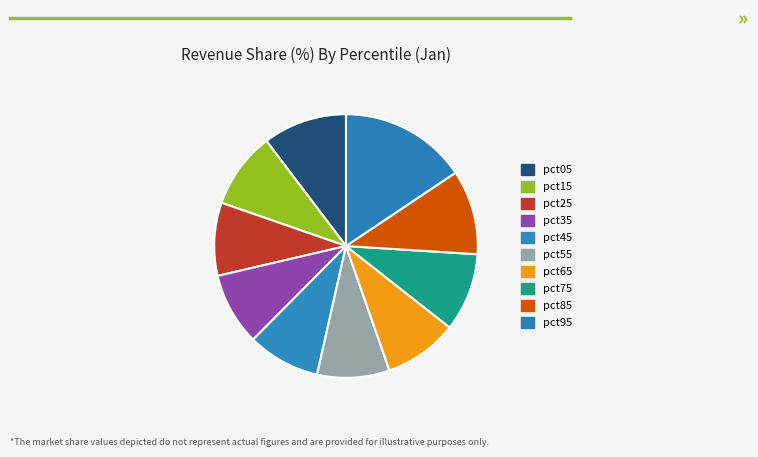

How many segments does this pie chart have?

10